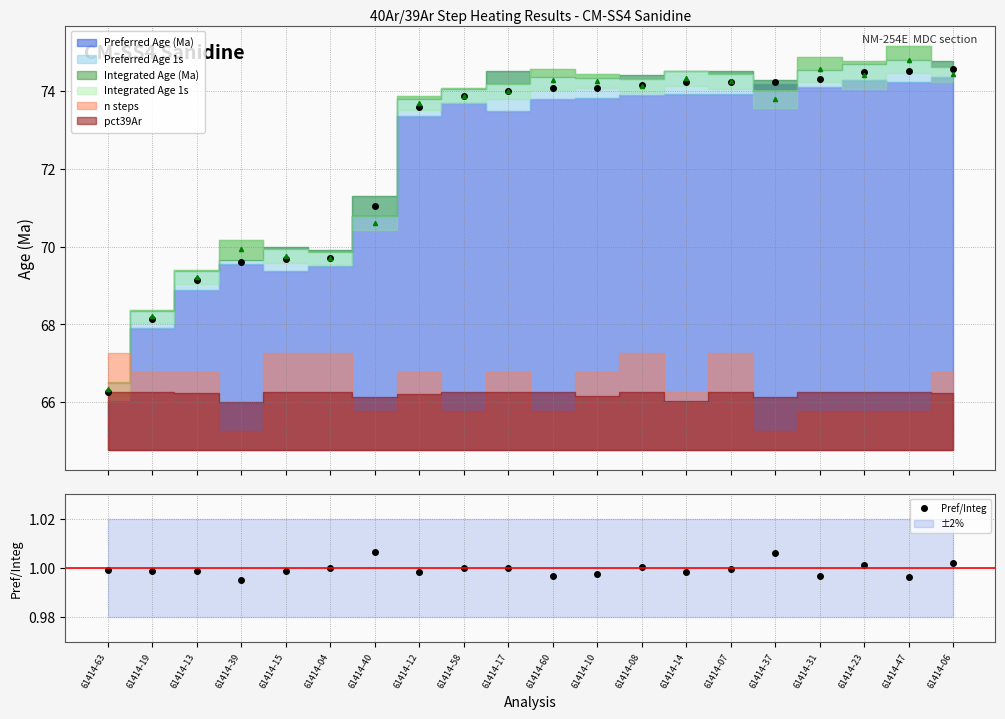

What is the label of the 8th point from the right?

61414-08